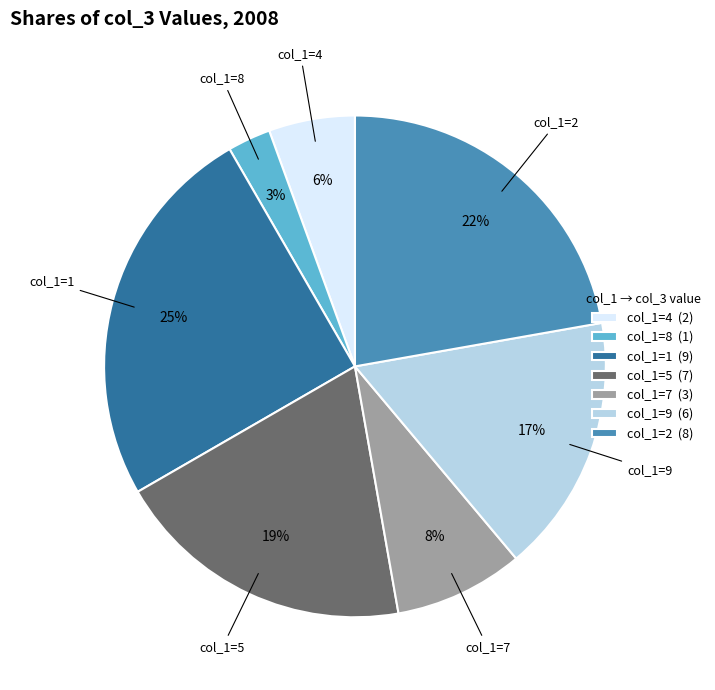

Between col_1=2 and col_1=8, which is larger?

col_1=2